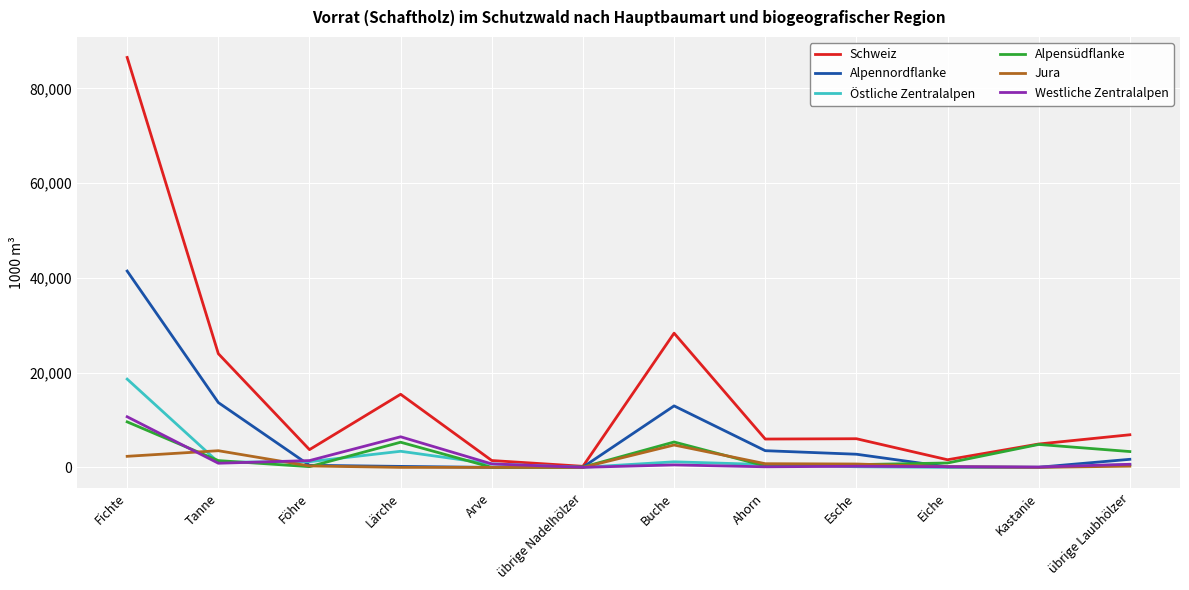

Which series has the widest spread of values?

Schweiz